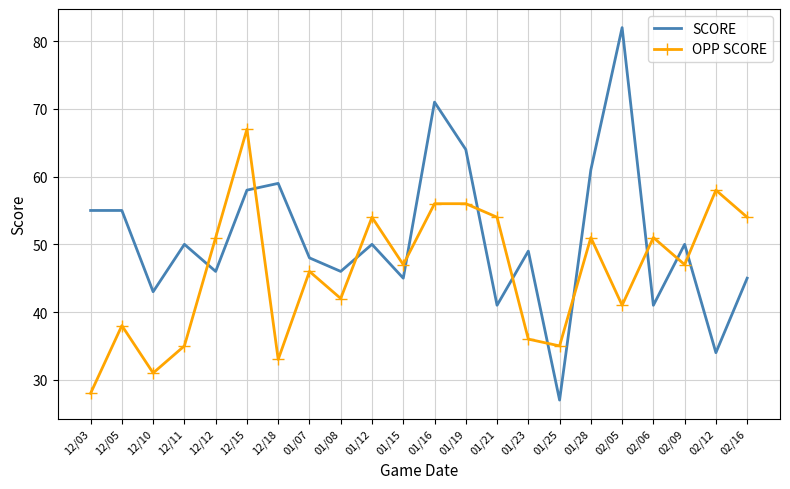

Reading right to left, transcribe all the data shown in this chart.

SCORE: 45	34	50	41	82	61	27	49	41	64	71	45	50	46	48	59	58	46	50	43	55	55
OPP SCORE: 54	58	47	51	41	51	35	36	54	56	56	47	54	42	46	33	67	51	35	31	38	28